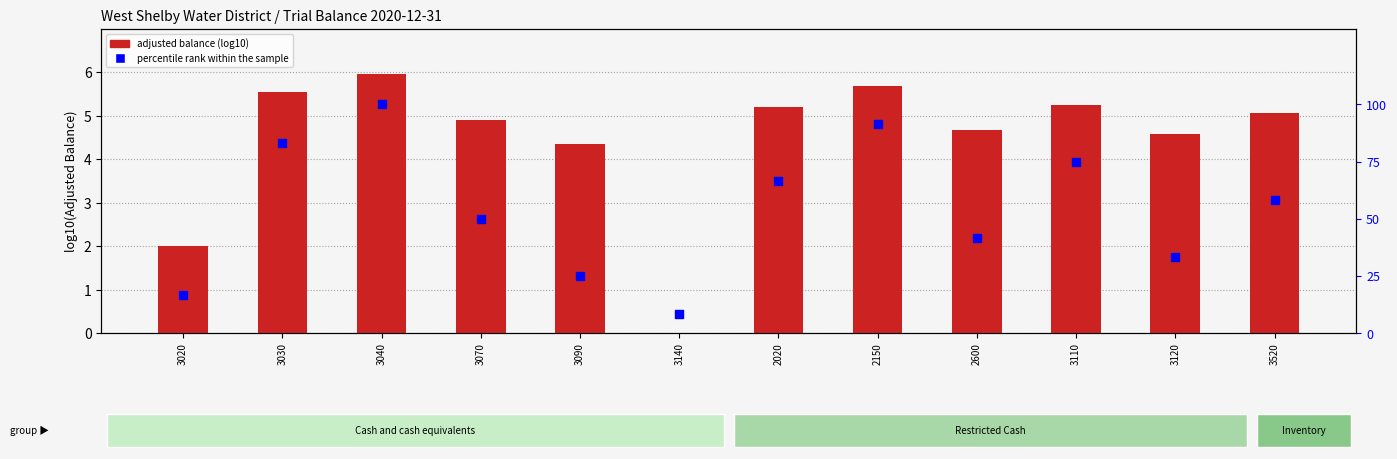

At which category is the sum across all series the highest?

3040